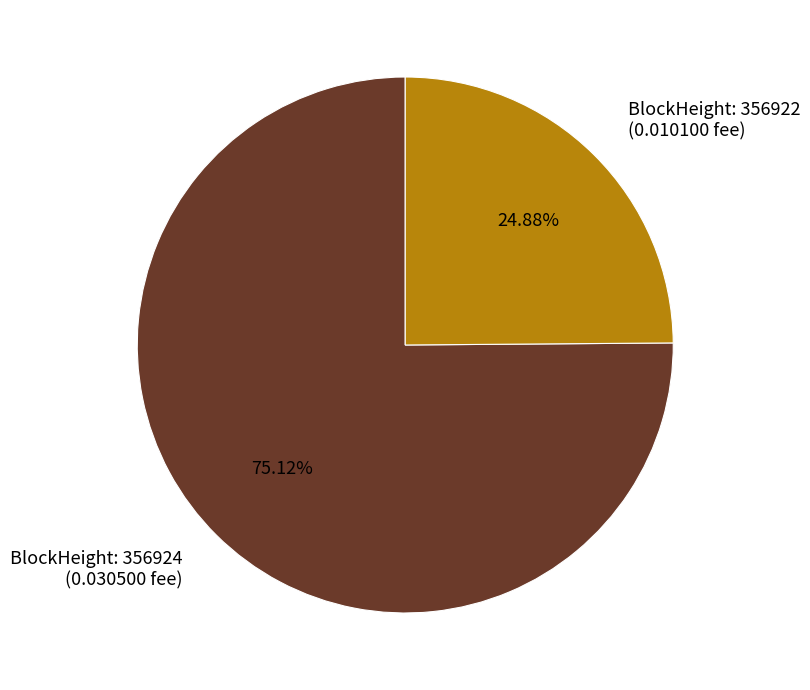

To the nearest percent, what is the average slice percentage?

50%